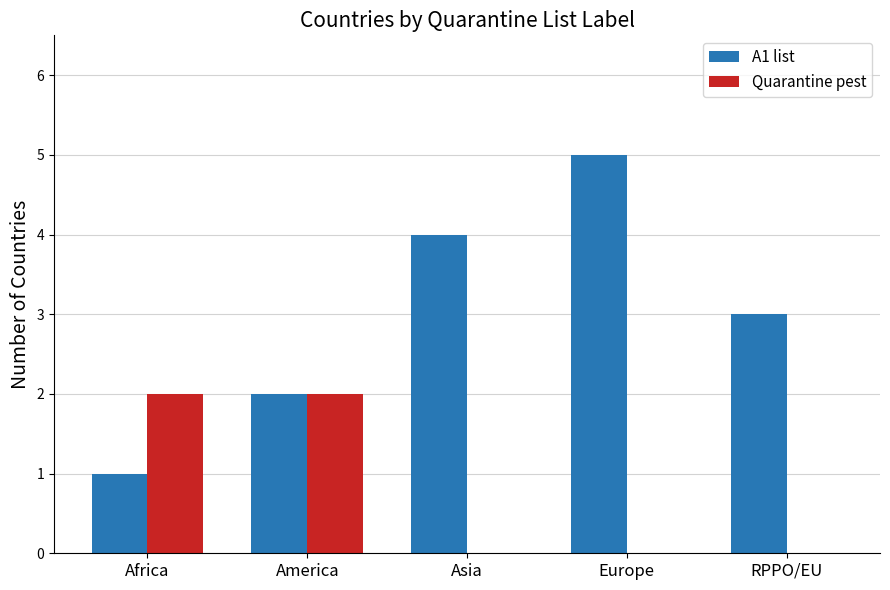

Reading right to left, extract all data points from this chart.

A1 list: RPPO/EU=3	Europe=5	Asia=4	America=2	Africa=1
Quarantine pest: RPPO/EU=0	Europe=0	Asia=0	America=2	Africa=2